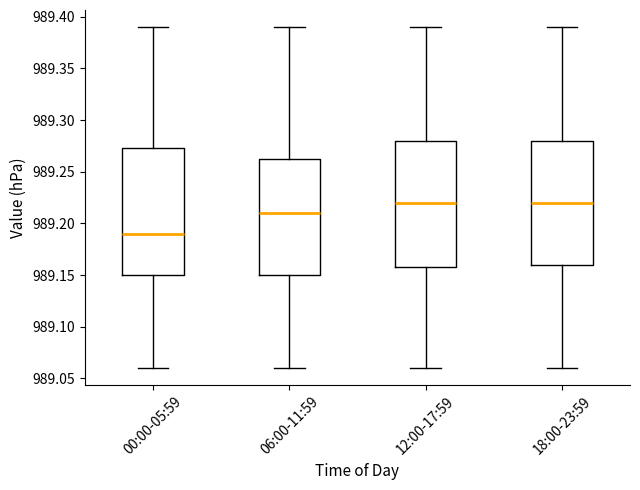

Reading left to right, read every box against the y-axis: the position of its median line, the range the box covers, and the ends of its whiskers. The values are not printed on the chart, so give them approximately, as read against the axis.

00:00-05:59: median 989.190, box 989.150 to 989.275, whiskers 989.060 to 989.390
06:00-11:59: median 989.210, box 989.150 to 989.265, whiskers 989.060 to 989.390
12:00-17:59: median 989.220, box 989.160 to 989.280, whiskers 989.060 to 989.390
18:00-23:59: median 989.220, box 989.160 to 989.280, whiskers 989.060 to 989.390